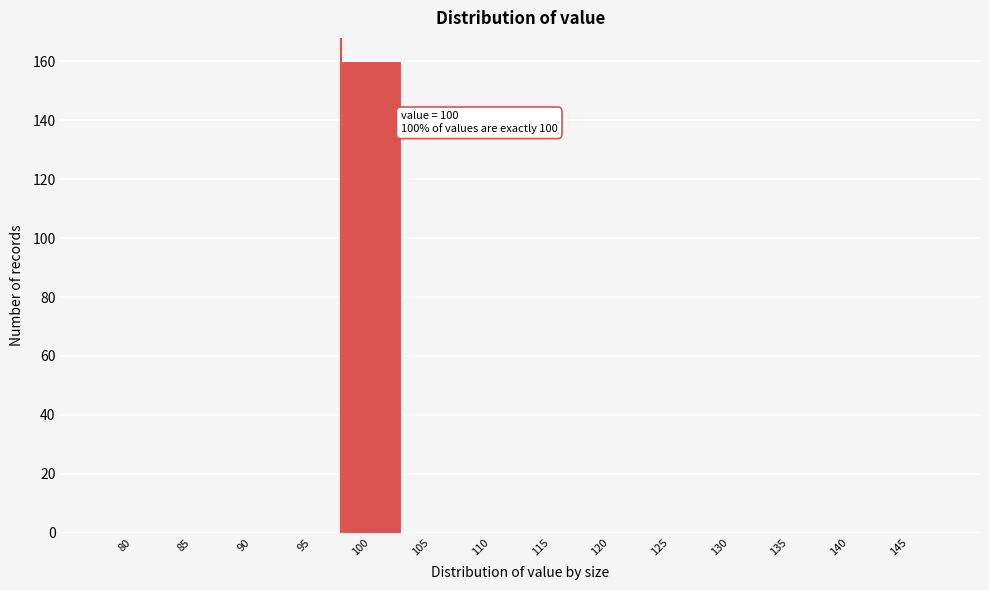

Reading right to left, what are all the values shown in this chart?

145=0	140=0	135=0	130=0	125=0	120=0	115=0	110=0	105=0	100=160	95=0	90=0	85=0	80=0